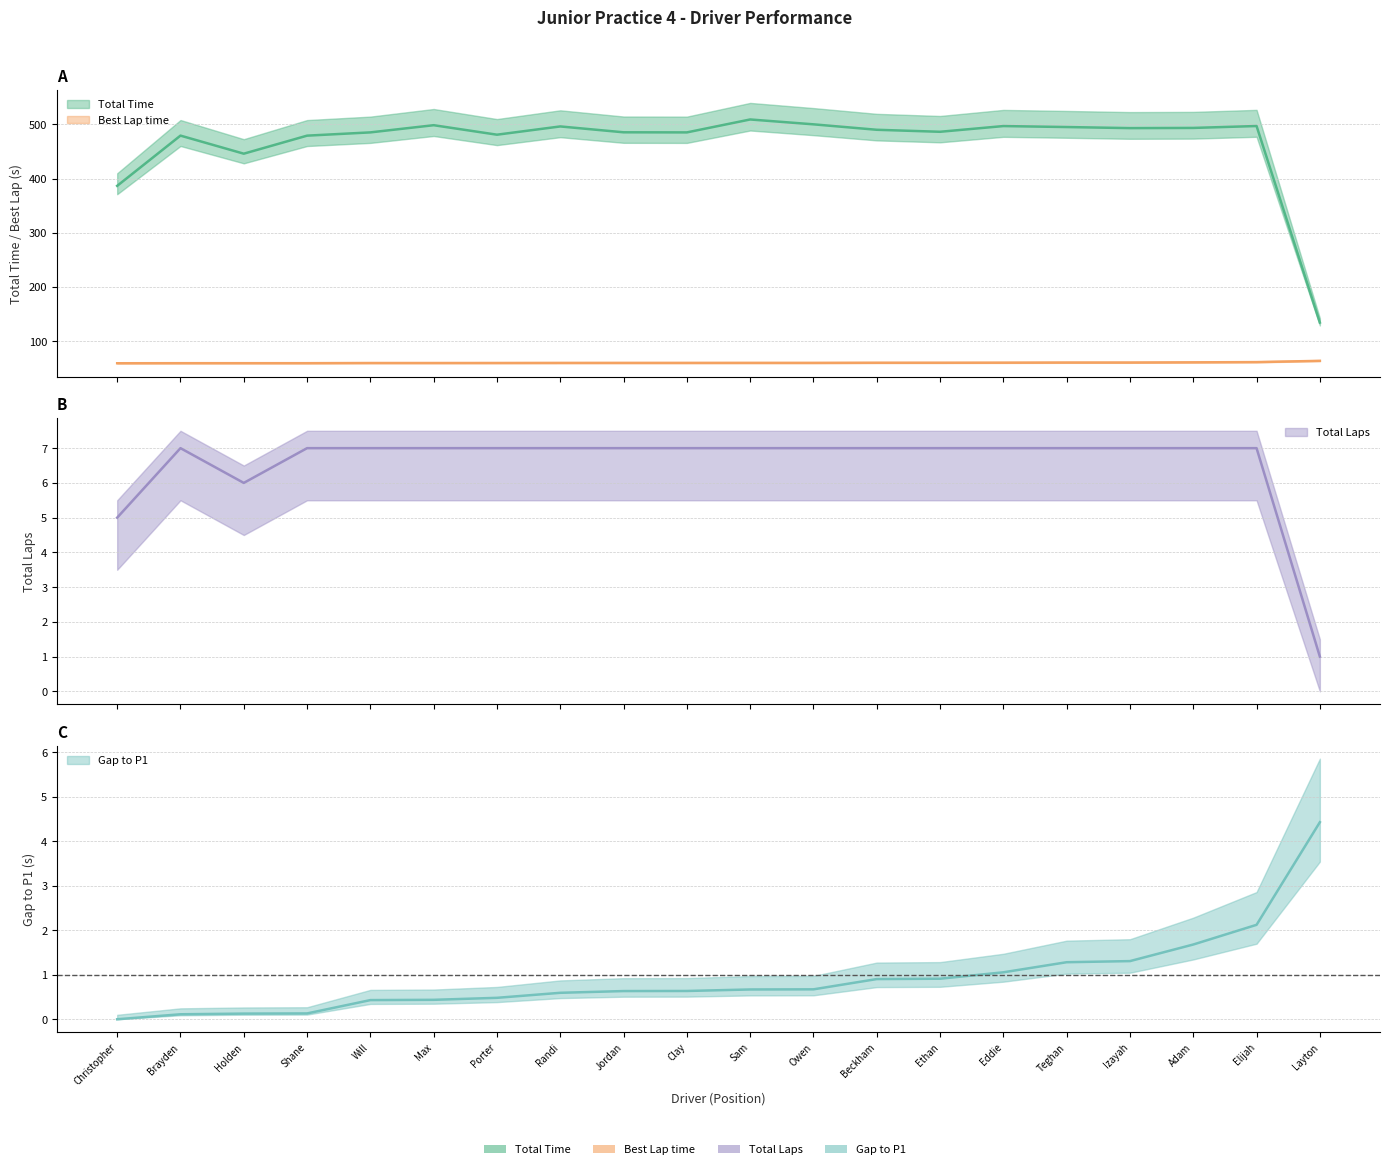

At which label is Gap to P1 closest to 2?

Elijah